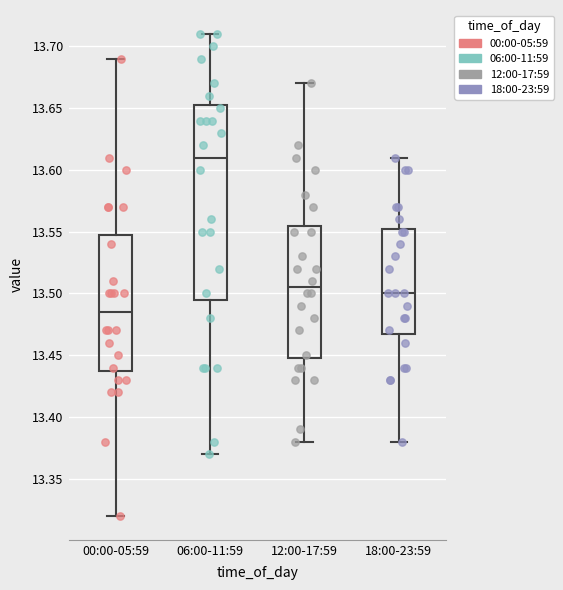

Which box's median line is the highest?

06:00-11:59